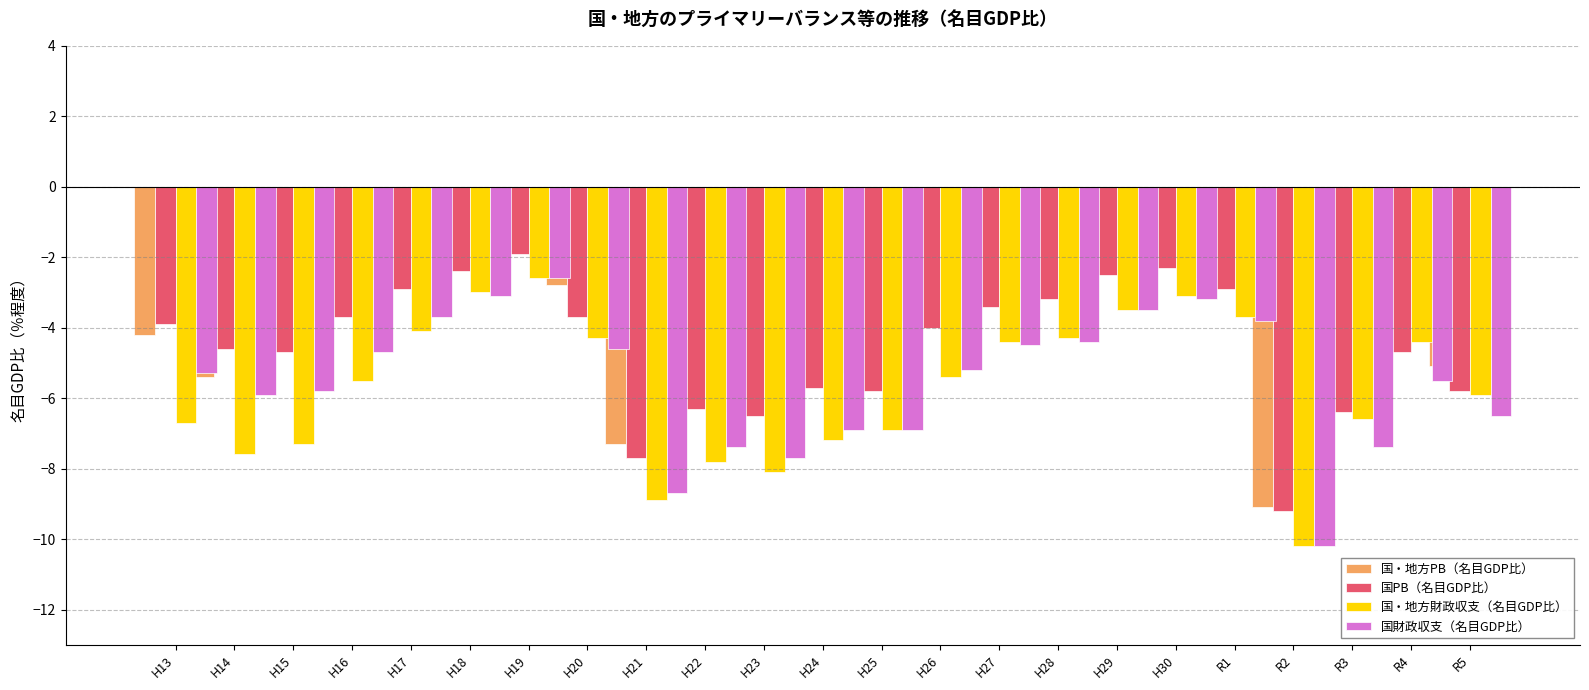

Where is 国・地方PB（名目GDP比） nearest to the value -5?

R4